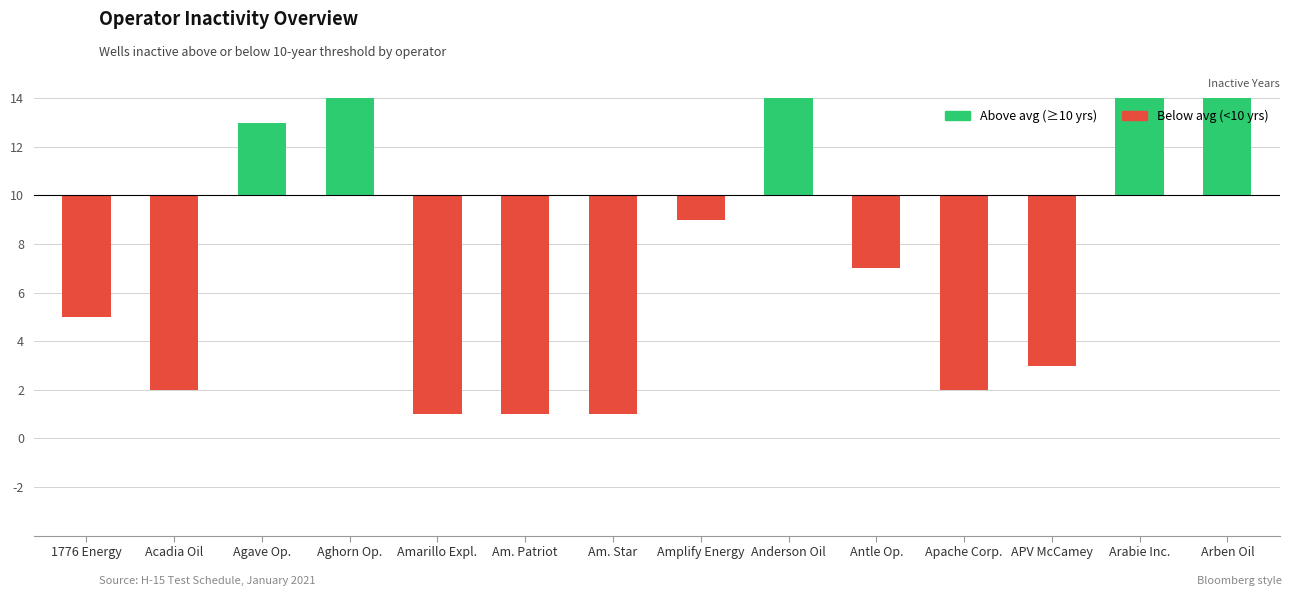

What is the difference between the second highest and minimum values?

22